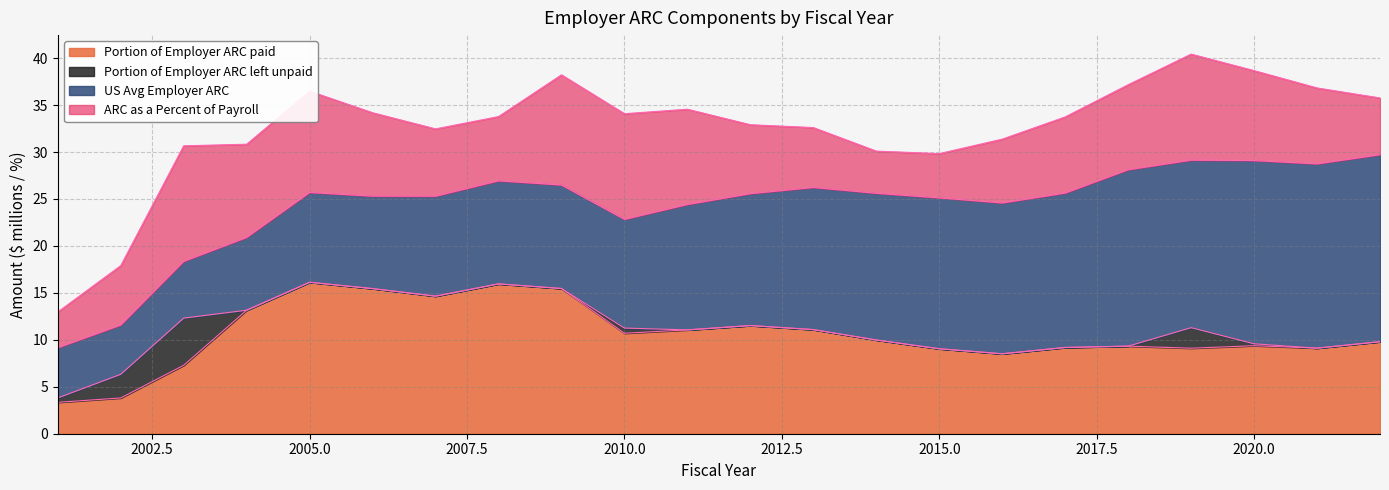

Is it true that ARC as a Percent of Payroll equals 11.3 at 2010?

True